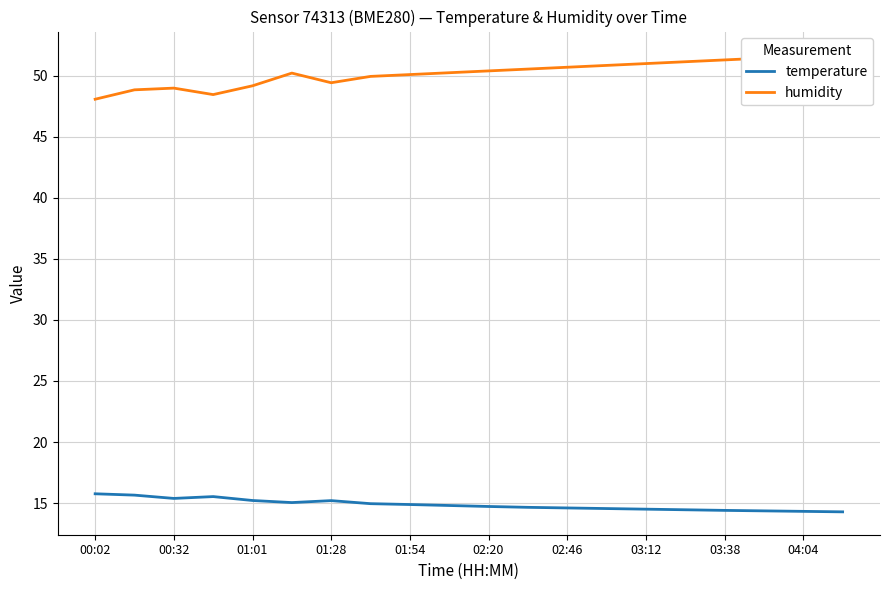

What is the greatest value displayed?

51.8